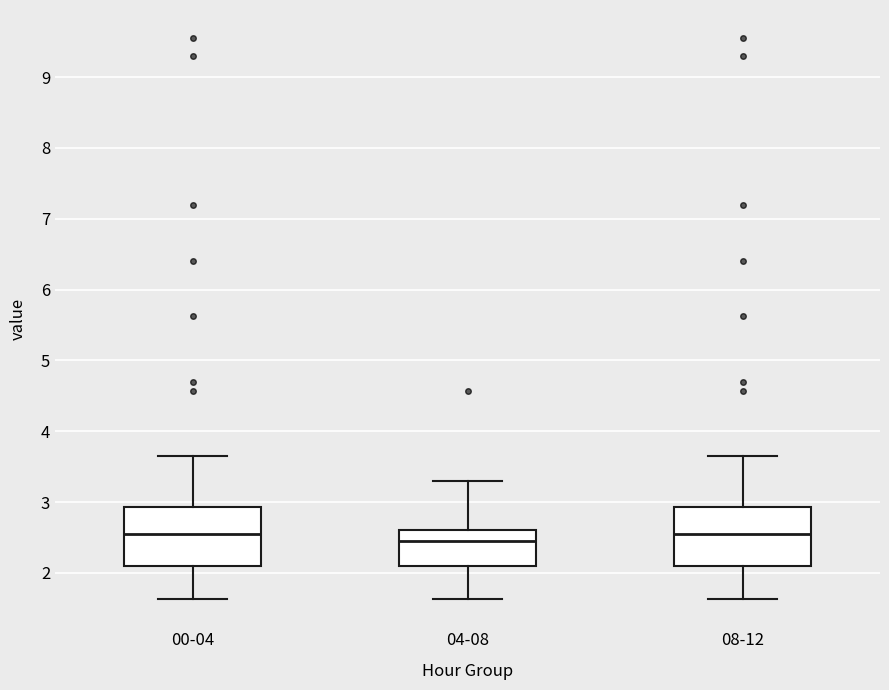

Reading left to right, transcribe this box plot: for each box, give where its median line is, the range the box spans, and where its two whiskers end, as read against the y-axis. The values are not printed on the chart, so give them approximately, as read against the axis.

00-04: median 2.6, box 2.1 to 2.9, whiskers 1.6 to 3.7
04-08: median 2.5, box 2.1 to 2.6, whiskers 1.6 to 3.3
08-12: median 2.6, box 2.1 to 2.9, whiskers 1.6 to 3.7